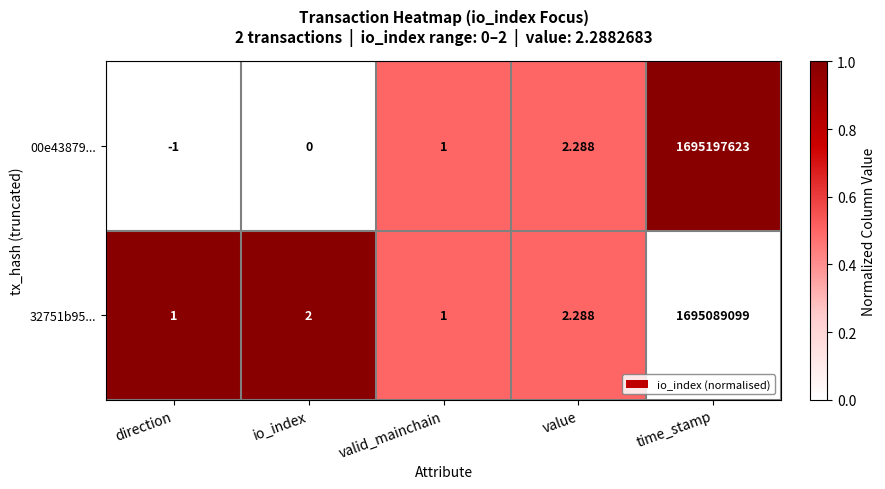

Rank the series by their average value, from highest to lowest.

00e43879..., 32751b95...